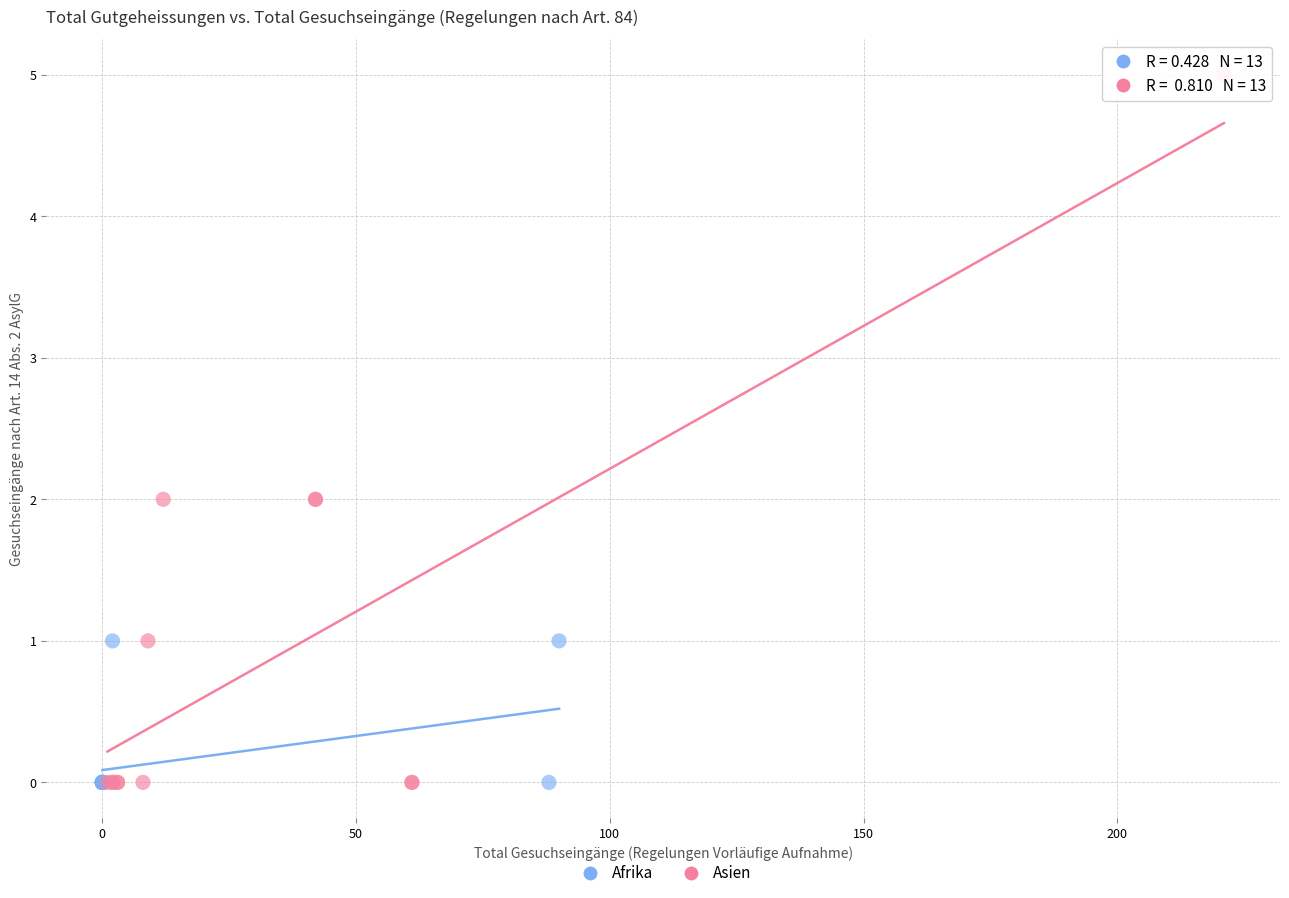

Which series contains the highest Y value?

Asien